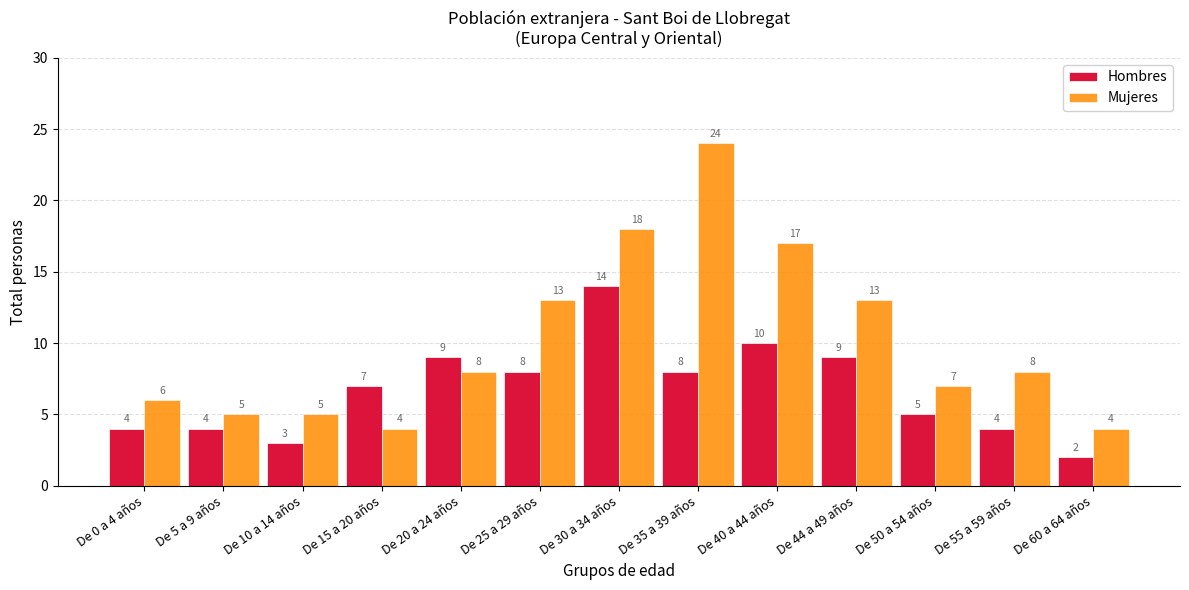

What are all the series names shown in the legend?

Hombres, Mujeres